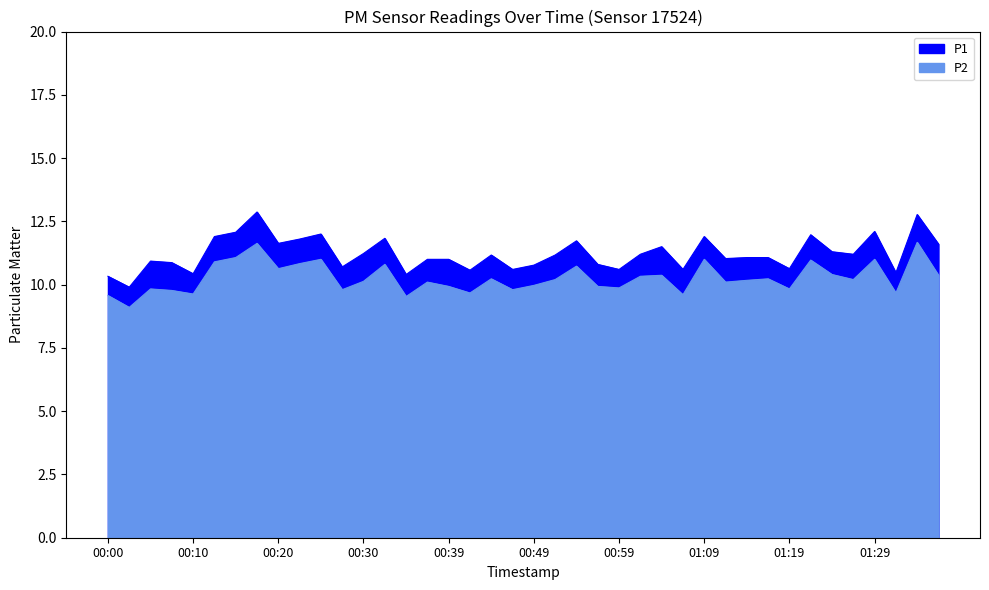

Reading left to right, extract all data points from this chart.

P1: 10.3	9.9	10.9	10.9	10.4	11.9	12.1	12.9	11.6	11.8	12.0	10.7	11.2	11.8	10.4	11.0	11.0	10.6	11.2	10.6	10.8	11.2	11.7	10.8	10.6	11.2	11.5	10.6	11.9	11.0	11.1	11.1	10.6	12.0	11.3	11.2	12.1	10.5	12.8	11.6
P2: 9.6	9.1	9.8	9.8	9.6	10.9	11.1	11.6	10.6	10.8	11.0	9.8	10.1	10.8	9.5	10.1	9.9	9.7	10.2	9.8	10.0	10.2	10.7	9.9	9.9	10.3	10.4	9.6	11.0	10.1	10.2	10.2	9.8	11.0	10.4	10.2	11.0	9.7	11.7	10.4